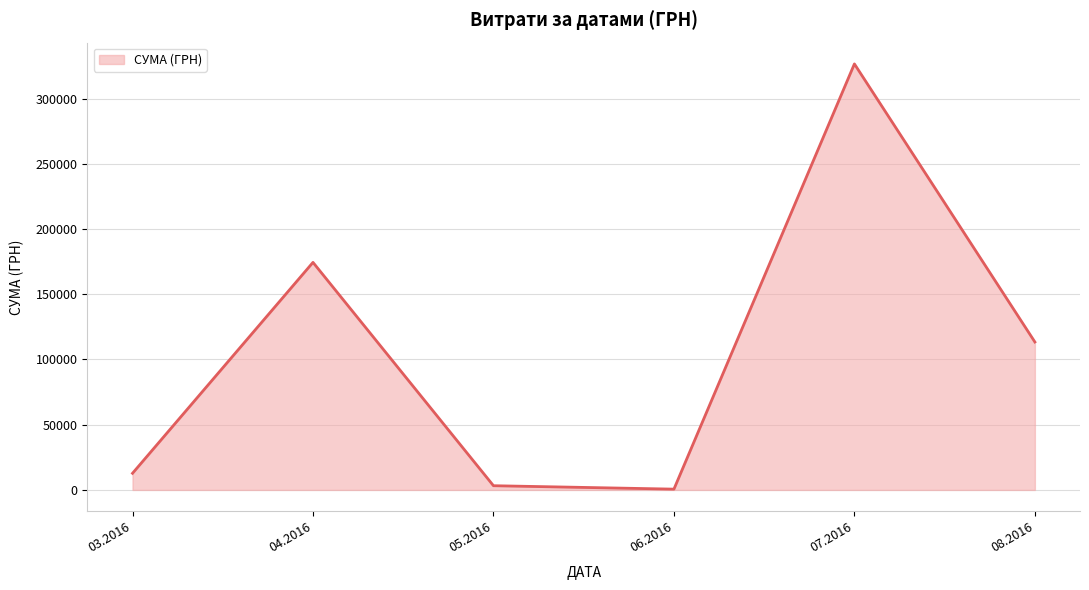

What is the average value?

105163.0